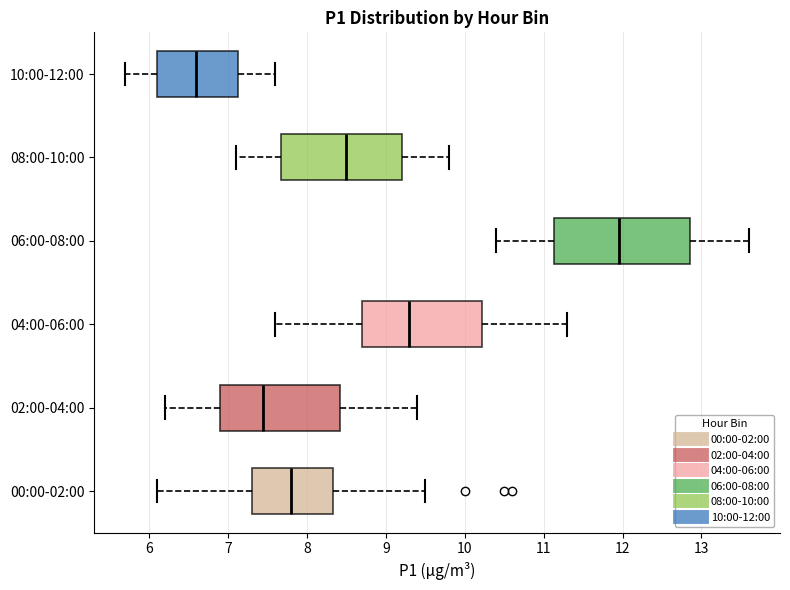

Where does the median line of the box for 04:00-06:00 sit on the x-axis? The values are not printed on the chart, so give them approximately, as read against the axis.

9.3